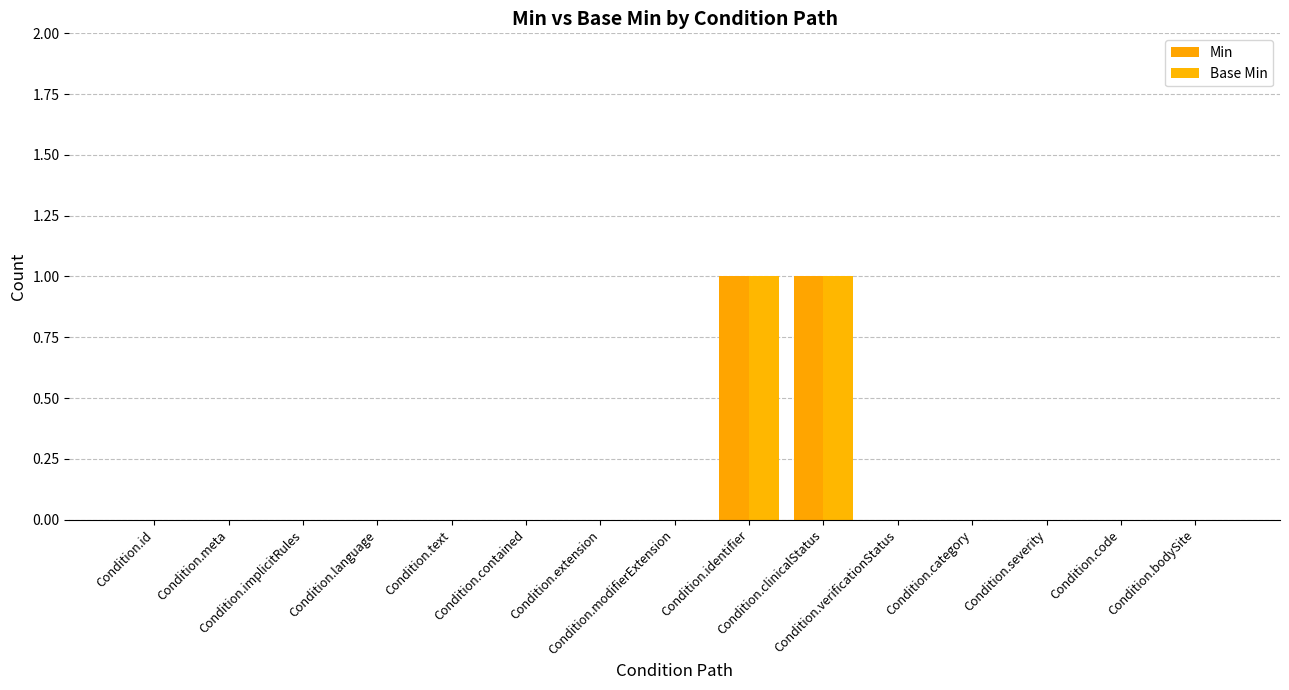

How many Base Min values are between 0 and 1?

15